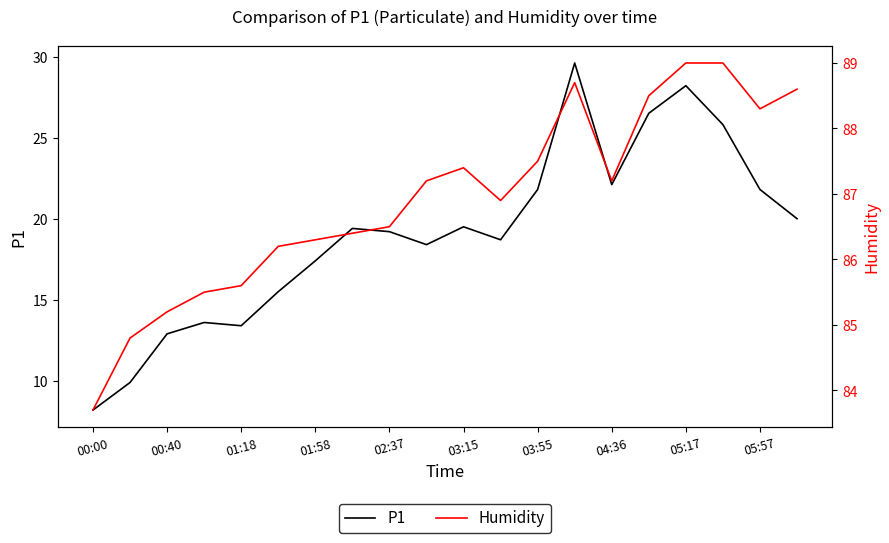

The P1 series shows 21.8 at 05:57. True or false?

True